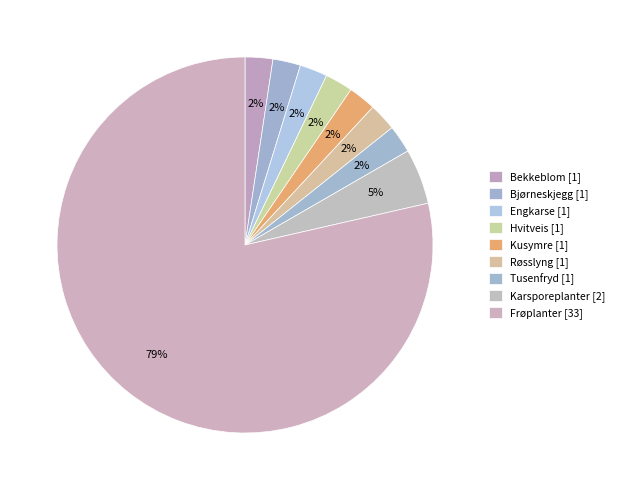

Count the number of slices in the pie.

9